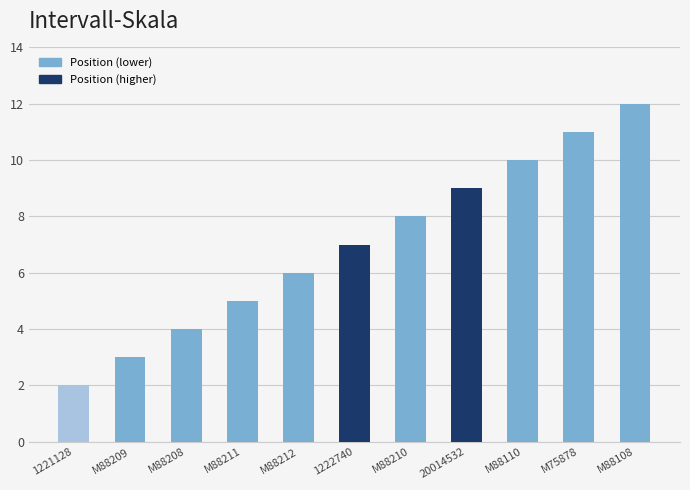

What is the change in value from 1222740 to M88108?

+5